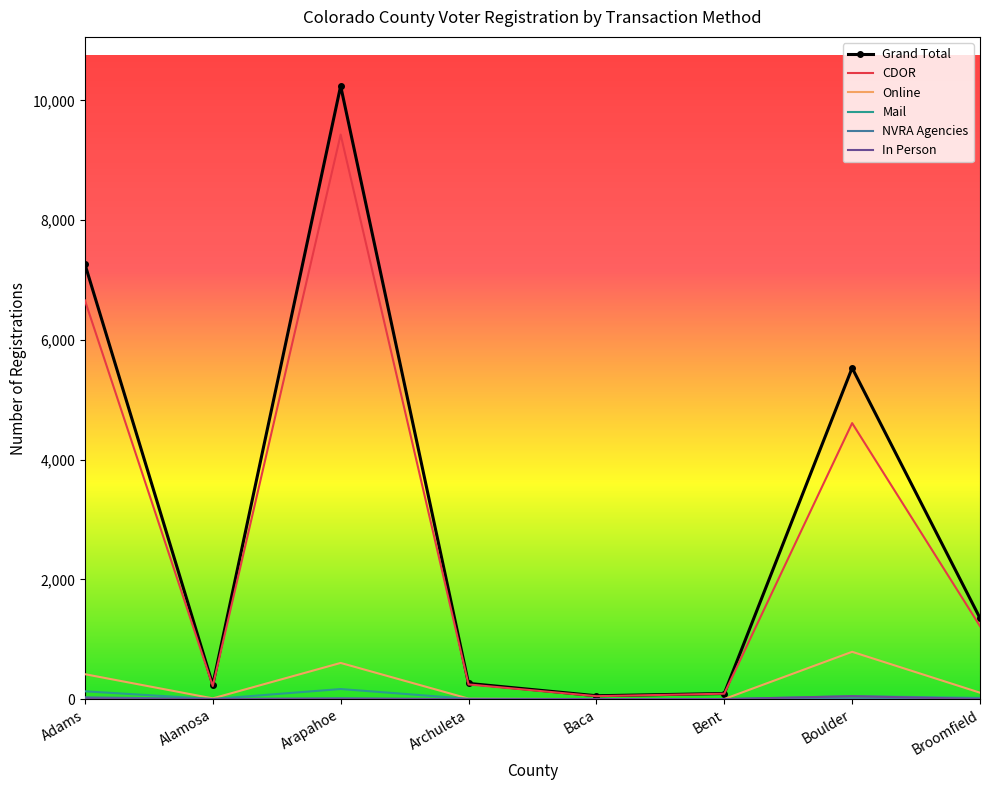

What is the greatest value displayed?

10240